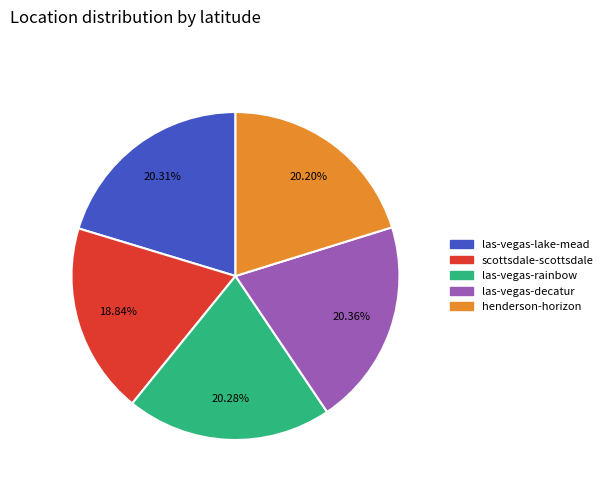

To the nearest percent, what portion does las-vegas-decatur represent?

20%